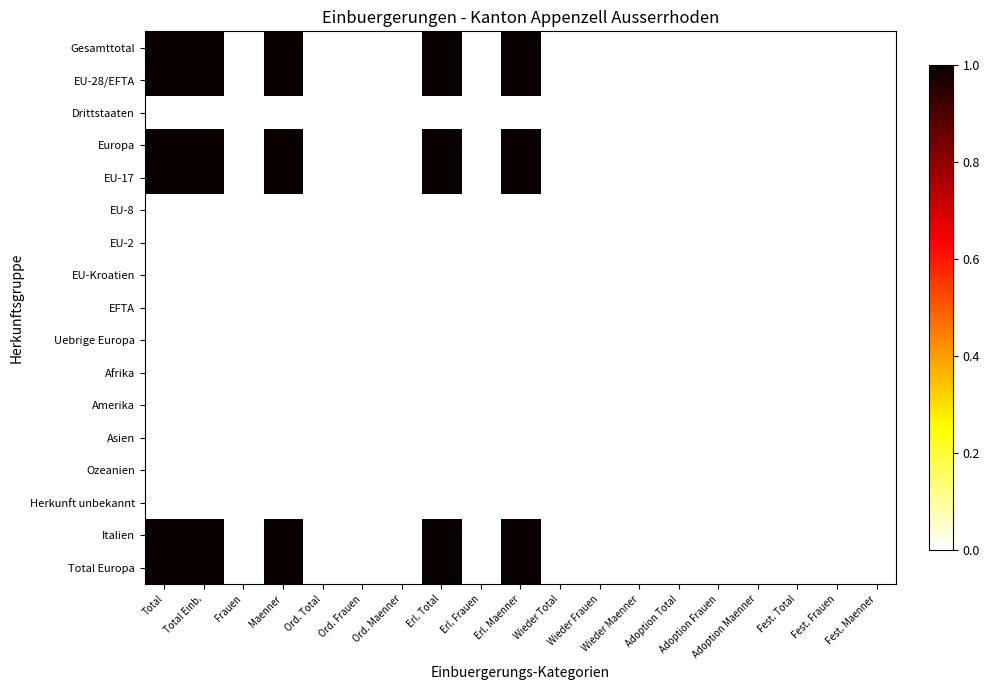

Between Erl. Total and Maenner, which is larger?

Erl. Total